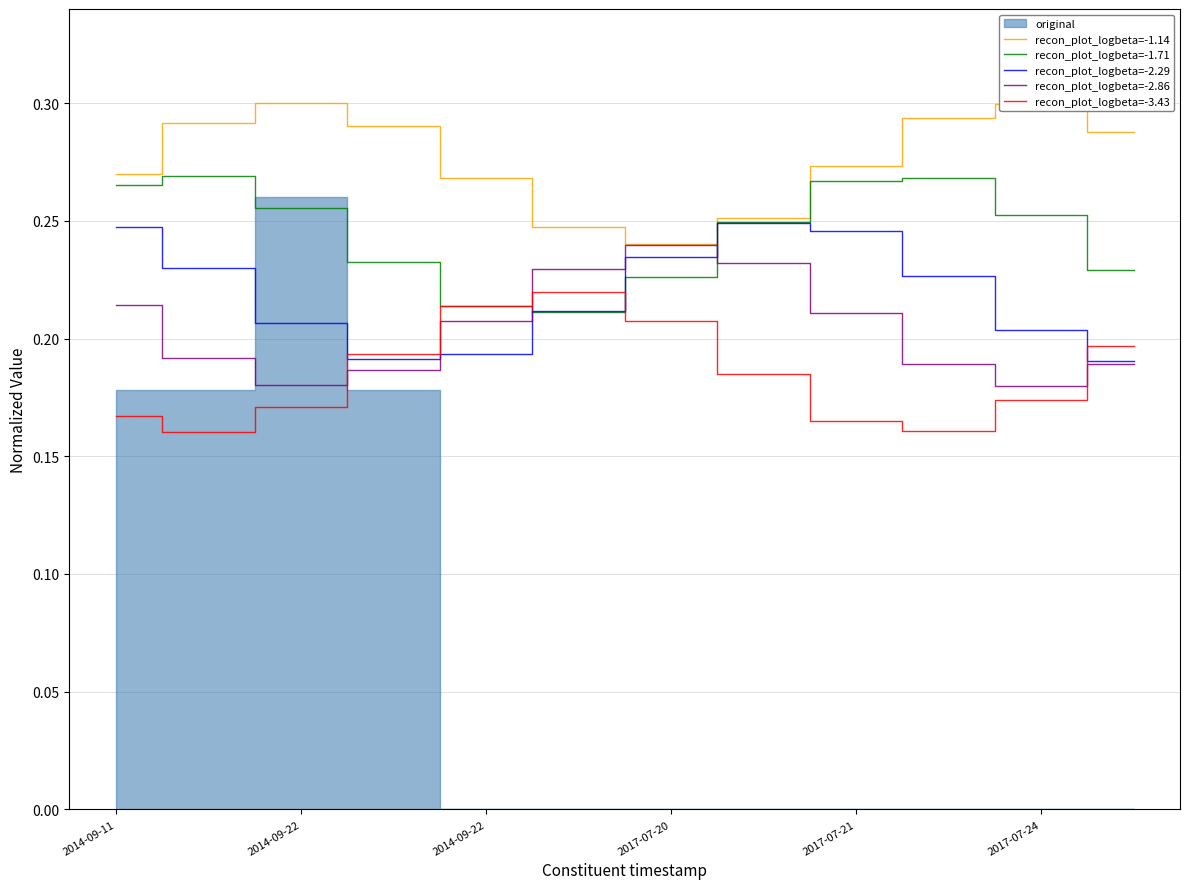

Read the recon_plot_logbeta=-2.29 value at 2017-07-20.

0.2